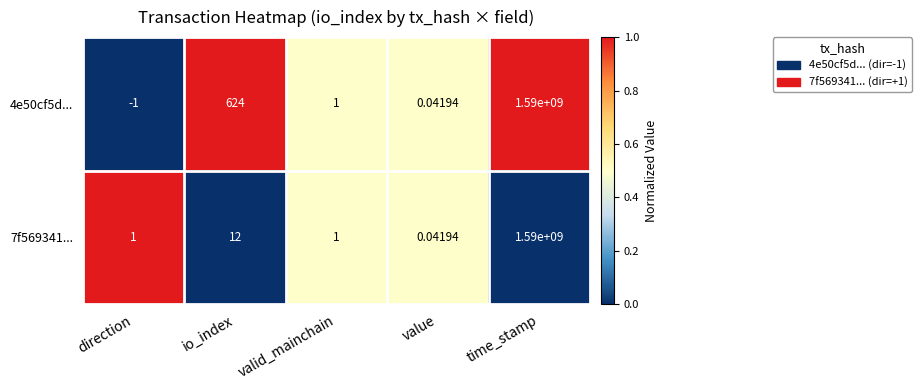

List the labels in order of 4e50cf5d... value, largest first.

time_stamp, io_index, valid_mainchain, value, direction